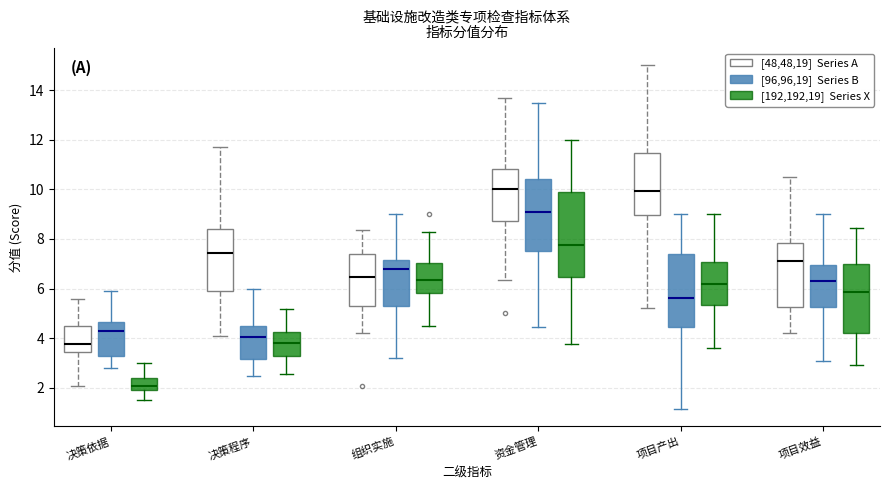

Reading left to right, transcribe this box plot: for each box, give where its median line is, the range the box spans, and where its two whiskers end, as read against the y-axis. The values are not printed on the chart, so give them approximately, as read against the axis.

决策依据 ([48,48,19] Series A): median 3.8, box 3.4 to 4.4, whiskers 2.0 to 5.6
决策依据 ([96,96,19] Series B): median 4.2, box 3.2 to 4.6, whiskers 2.8 to 5.8
决策依据 ([192,192,19] Series X): median 2.0, box 1.8 to 2.4, whiskers 1.4 to 3.0
决策程序 ([48,48,19] Series A): median 7.4, box 5.8 to 8.4, whiskers 4.0 to 11.8
决策程序 ([96,96,19] Series B): median 4.0, box 3.2 to 4.4, whiskers 2.4 to 6.0
决策程序 ([192,192,19] Series X): median 3.8, box 3.2 to 4.2, whiskers 2.6 to 5.2
组织实施 ([48,48,19] Series A): median 6.4, box 5.2 to 7.4, whiskers 4.2 to 8.4
组织实施 ([96,96,19] Series B): median 6.8, box 5.2 to 7.2, whiskers 3.2 to 9.0
组织实施 ([192,192,19] Series X): median 6.4, box 5.8 to 7.0, whiskers 4.4 to 8.2
资金管理 ([48,48,19] Series A): median 10.0, box 8.8 to 10.8, whiskers 6.4 to 13.6
资金管理 ([96,96,19] Series B): median 9.2, box 7.6 to 10.4, whiskers 4.4 to 13.6
资金管理 ([192,192,19] Series X): median 7.8, box 6.4 to 10.0, whiskers 3.8 to 12.0
项目产出 ([48,48,19] Series A): median 10.0, box 9.0 to 11.4, whiskers 5.2 to 15.0
项目产出 ([96,96,19] Series B): median 5.6, box 4.4 to 7.4, whiskers 1.2 to 9.0
项目产出 ([192,192,19] Series X): median 6.2, box 5.4 to 7.0, whiskers 3.6 to 9.0
项目效益 ([48,48,19] Series A): median 7.2, box 5.2 to 7.8, whiskers 4.2 to 10.6
项目效益 ([96,96,19] Series B): median 6.2, box 5.2 to 7.0, whiskers 3.0 to 9.0
项目效益 ([192,192,19] Series X): median 5.8, box 4.2 to 7.0, whiskers 2.8 to 8.4